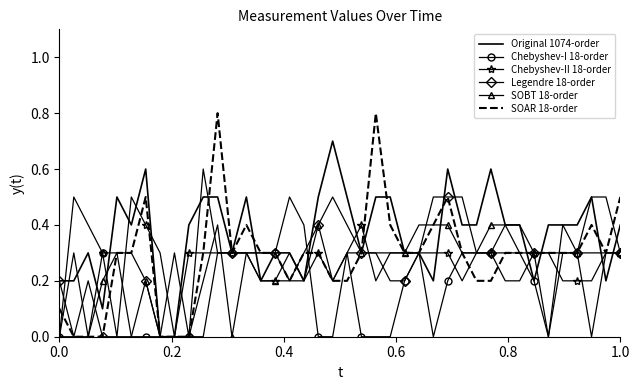

What are all the series names shown in the legend?

Original 1074-order, Chebyshev-I 18-order, Chebyshev-II 18-order, Legendre 18-order, SOBT 18-order, SOAR 18-order